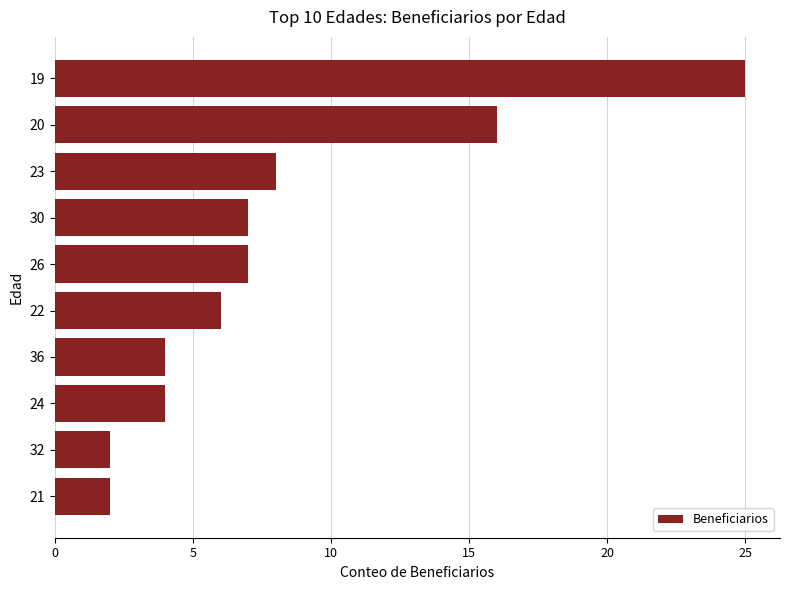

The value at 23 is 8. True or false?

True